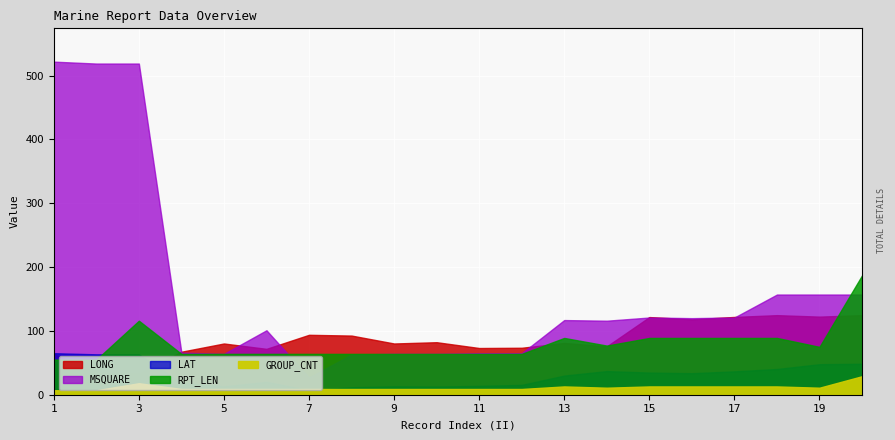

Reading left to right, list all the values displayed in this chart.

LONG: 1=64.0	2=33.3	3=33.2	4=67.4	5=80.3	6=71.9	7=93.9	8=92.7	9=80.3	10=82.3	11=73.2	12=73.6	13=81.1	14=75.8	15=121.7	16=118.2	17=121.9	18=124.7	19=122.4	20=124.7
LAT: 1=65.1	2=63.3	3=63.3	4=18.4	5=13.1	6=20.1	7=7.0	8=11.7	9=13.1	10=12.8	11=13.8	12=15.4	13=30.0	14=37.0	15=34.7	16=33.7	17=36.6	18=40.3	19=47.8	20=48.5
MSQUARE: 1=522.0	2=519.0	3=519.0	4=66.0	5=64.0	6=101.0	7=27.0	8=63.0	9=64.0	10=64.0	11=65.0	12=65.0	13=117.0	14=116.0	15=121.0	16=120.0	17=121.0	18=157.0	19=157.0	20=157.0
RPT_LEN: 1=55.0	2=55.0	3=116.0	4=64.0	5=64.0	6=64.0	7=64.0	8=64.0	9=64.0	10=64.0	11=64.0	12=64.0	13=89.0	14=77.0	15=89.0	16=89.0	17=89.0	18=89.0	19=75.0	20=187.0
GROUP_CNT: 1=7.0	2=7.0	3=18.0	4=9.0	5=9.0	6=9.0	7=9.0	8=9.0	9=9.0	10=9.0	11=9.0	12=9.0	13=13.0	14=11.0	15=13.0	16=13.0	17=13.0	18=13.0	19=11.0	20=29.0